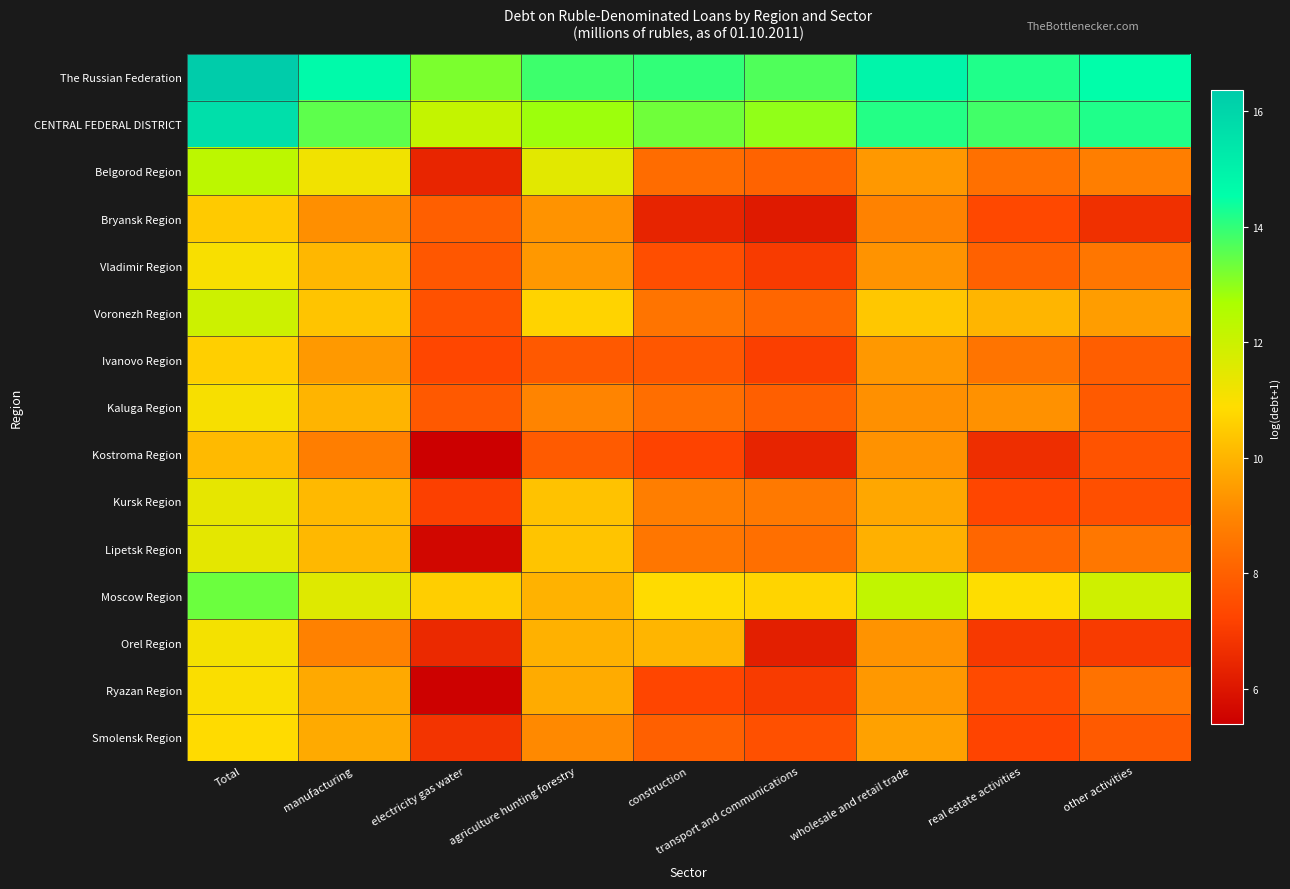

How many categories are shown in the chart?

9